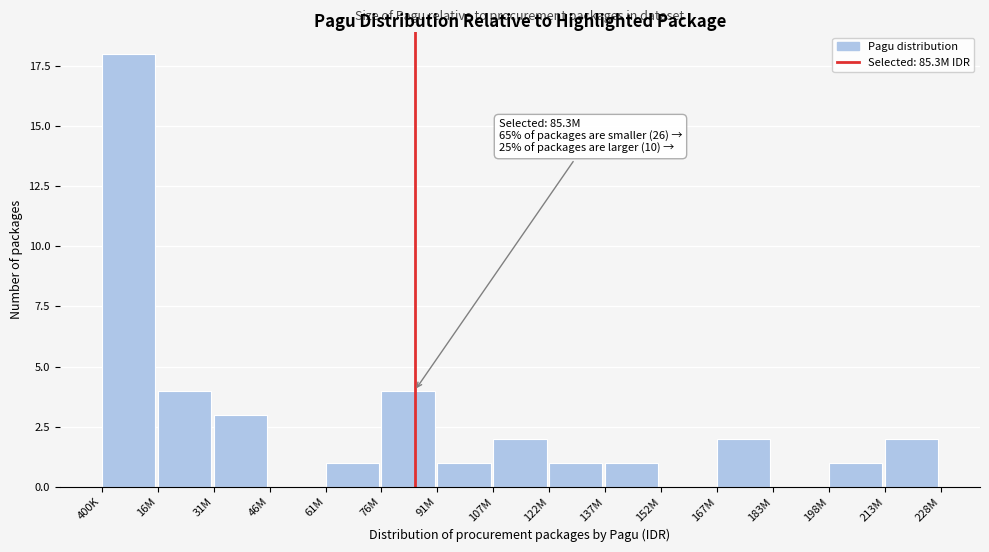

Reading left to right, list all the values displayed in this chart.

400K=18	16M=4	31M=3	46M=0	61M=1	76M=4	91M=1	107M=2	122M=1	137M=1	152M=0	167M=2	183M=0	198M=1	213M=2